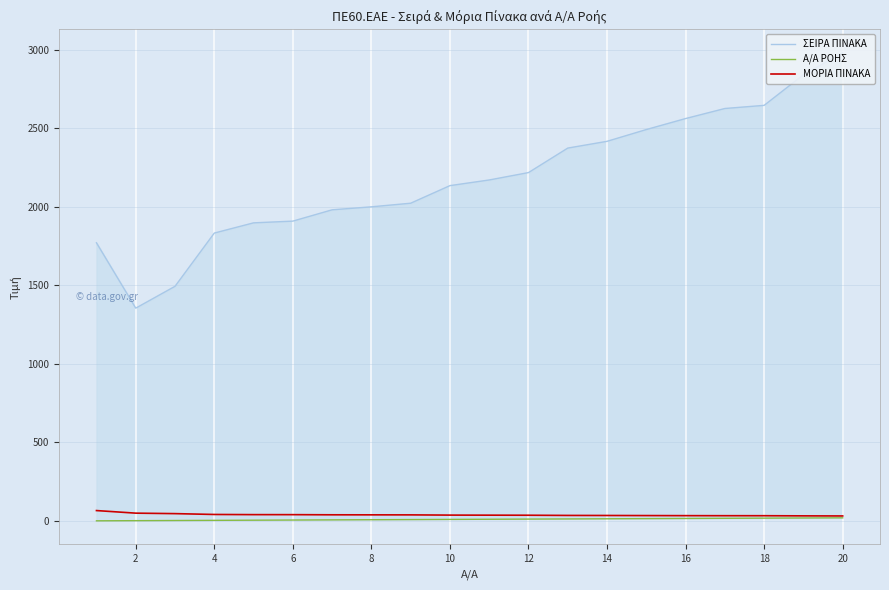

True or false: Α/Α ΡΟΗΣ and ΣΕΙΡΑ ΠΙΝΑΚΑ cross at least once.

False